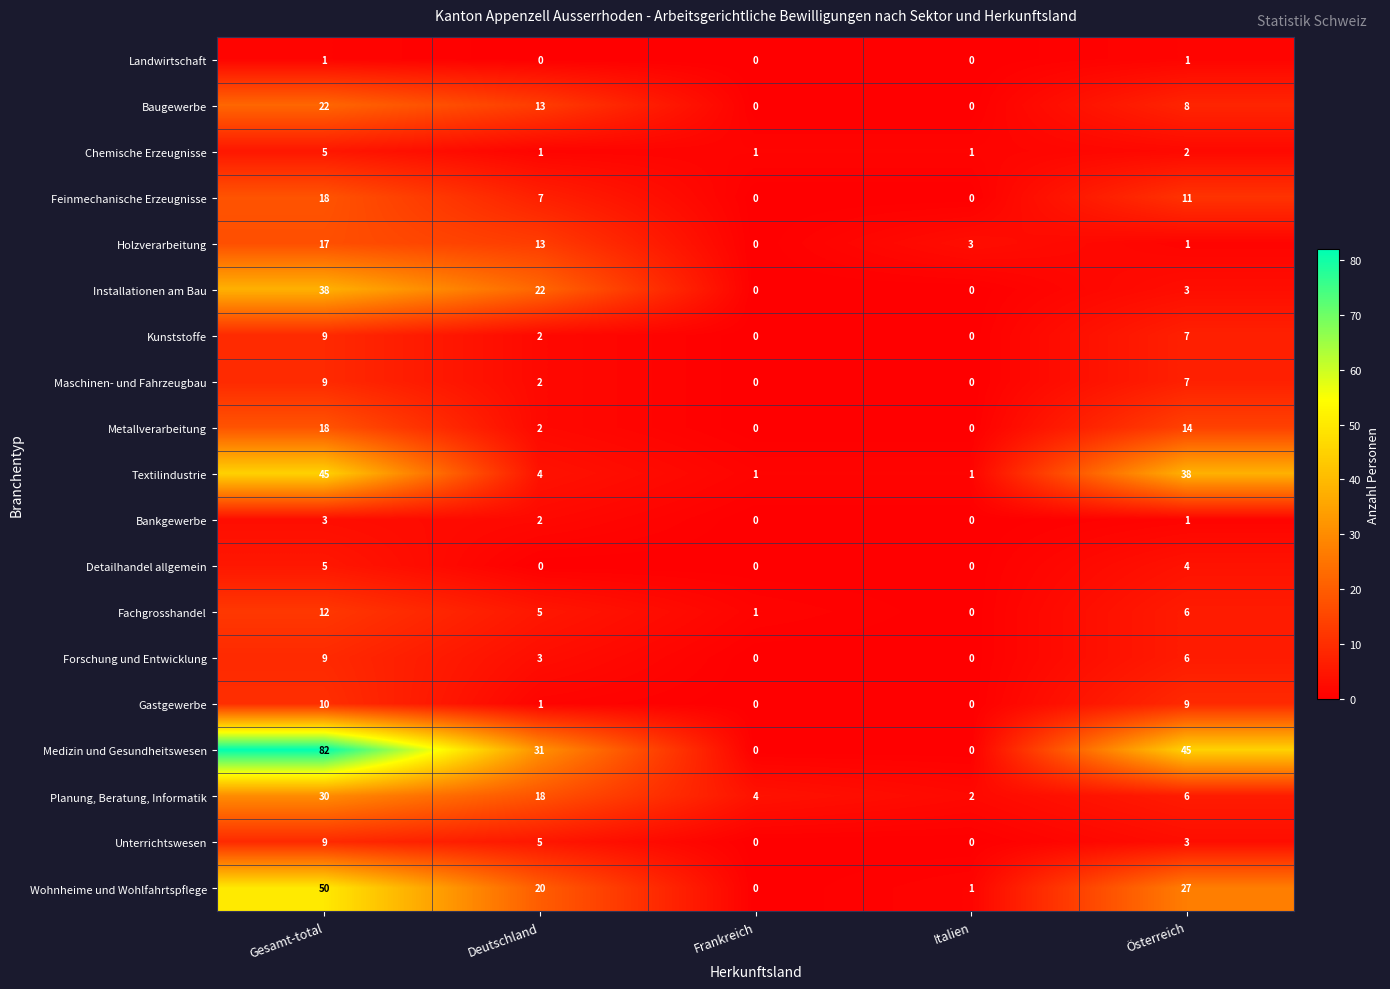

Which category has the highest value in the Medizin und Gesundheitswesen series?

Gesamt-total